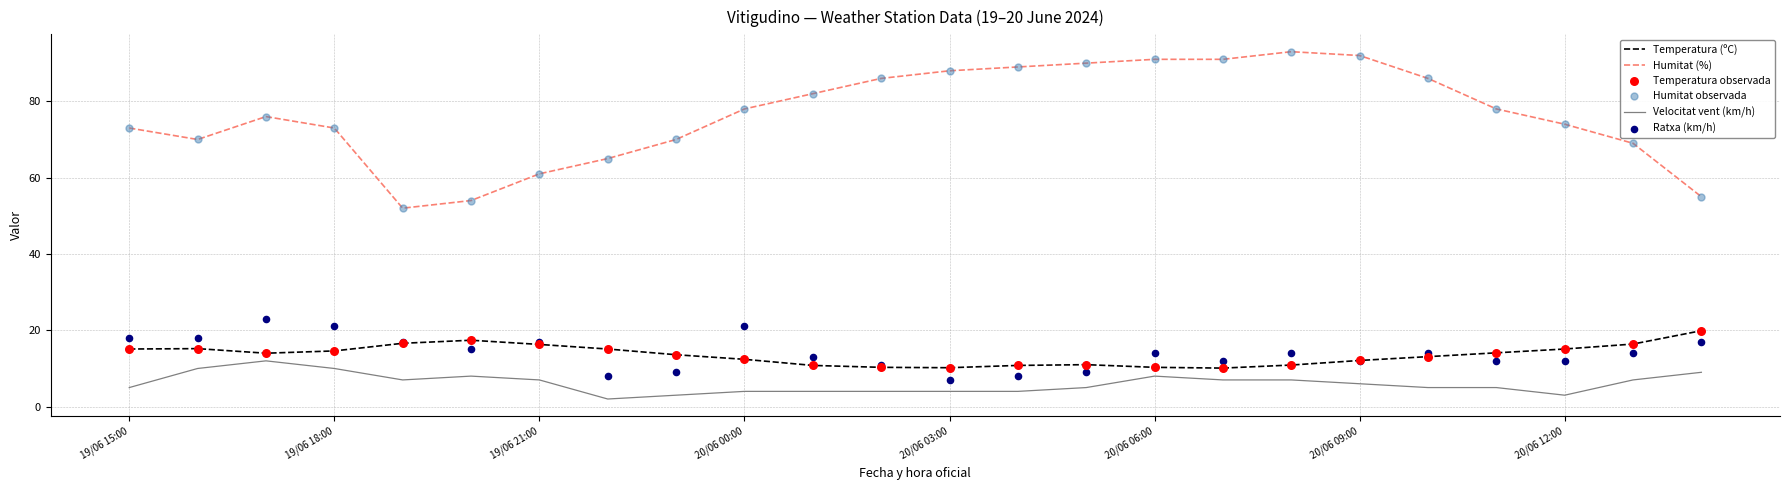

Which series contains the highest Y value?

Humitat (%)